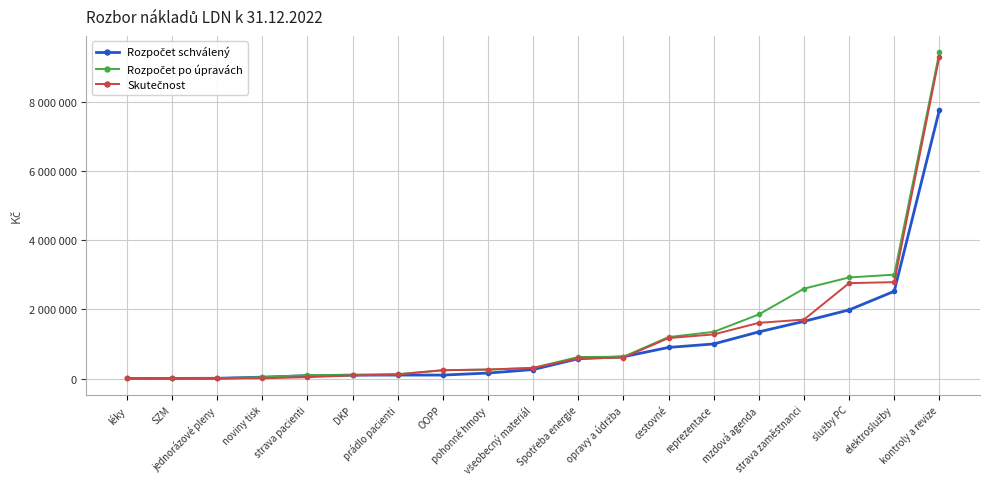

What is the difference between the highest and lowest values at DKP?

11216.6